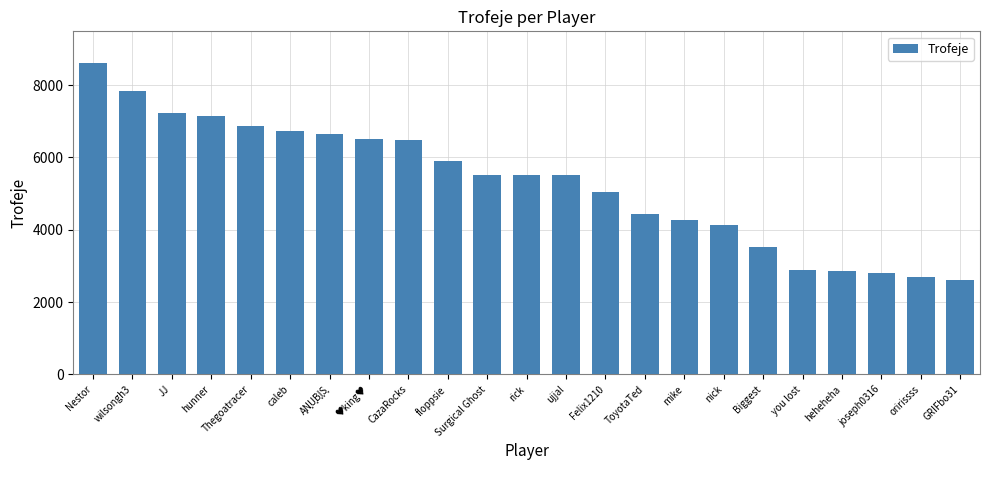

What is the value of the 17th bar from the left?

4136